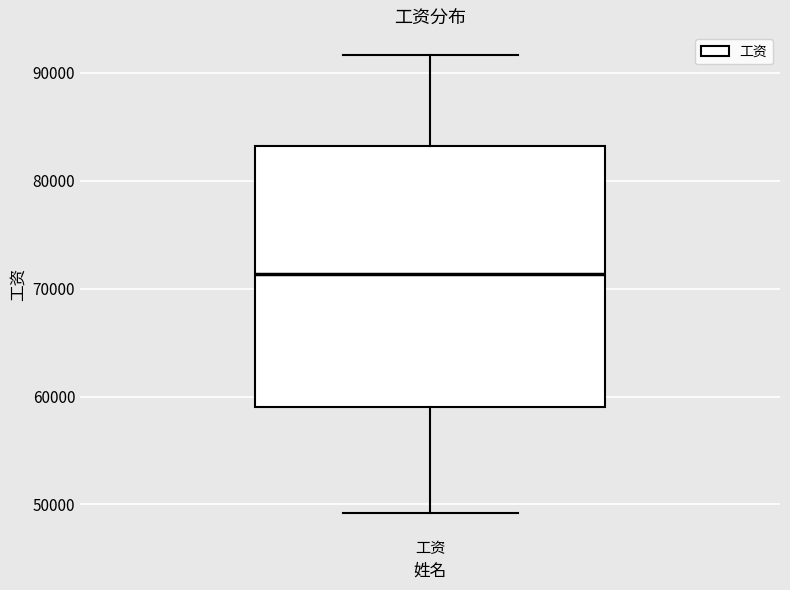

Where does the median line of the box for 工资 sit on the y-axis? The values are not printed on the chart, so give them approximately, as read against the axis.

71000